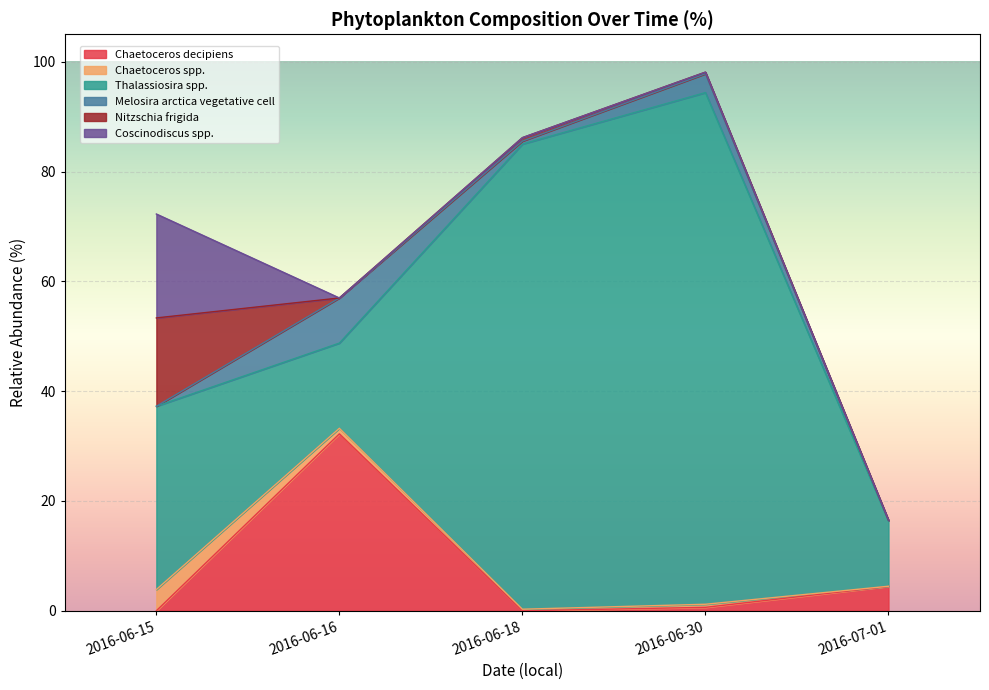

True or false: Melosira arctica vegetative cell and Coscinodiscus spp. cross at least once.

True